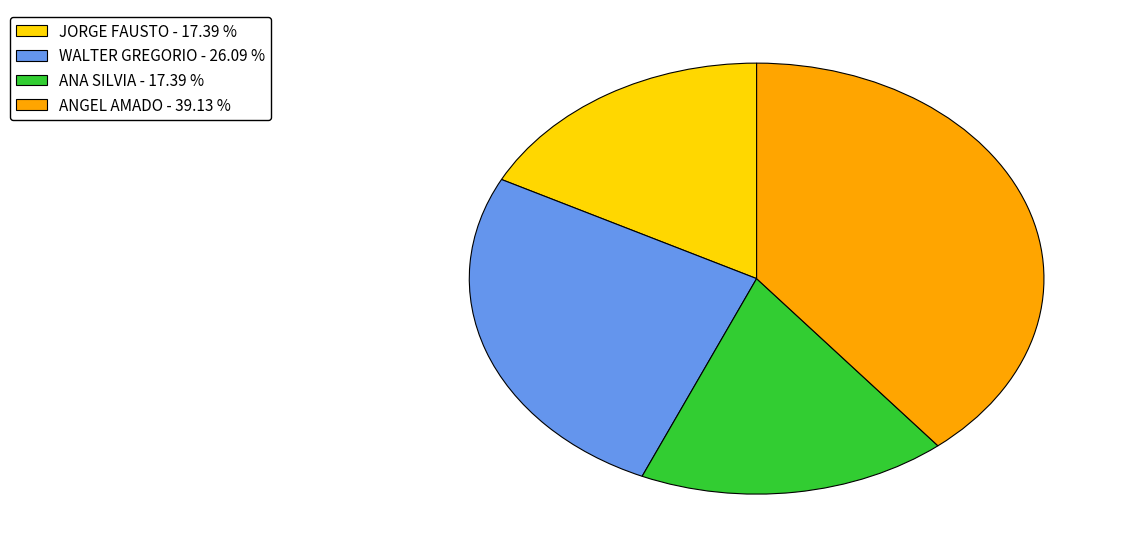

The JORGE FAUSTO slice represents 23% of the pie. True or false?

False